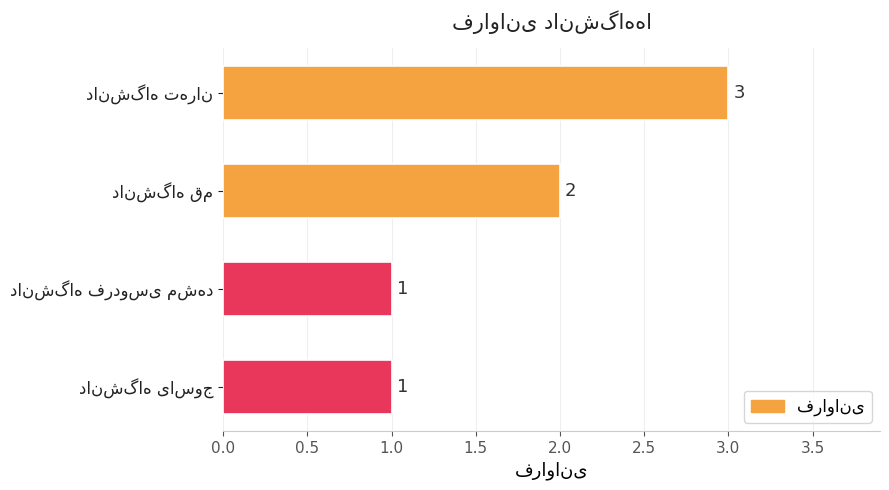

What is the value of the 4th bar from the top?

1